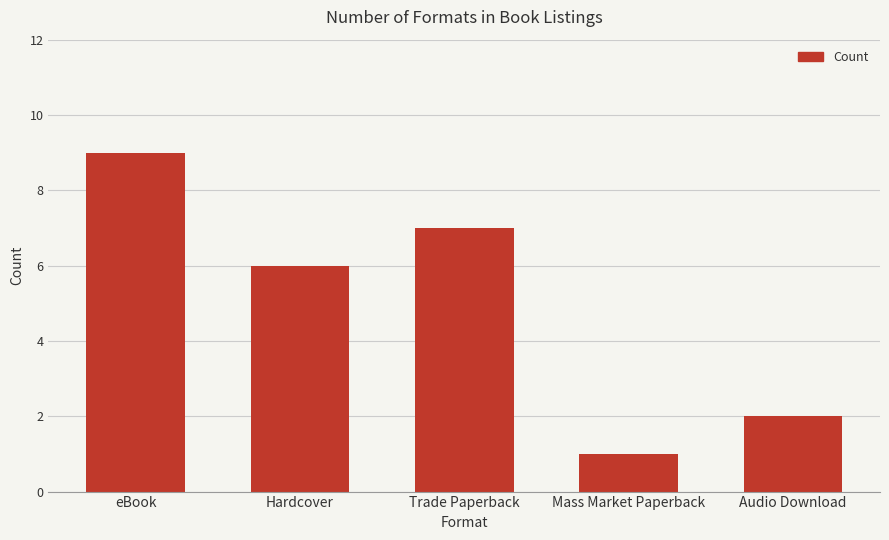

Reading left to right, list all the values displayed in this chart.

9	6	7	1	2